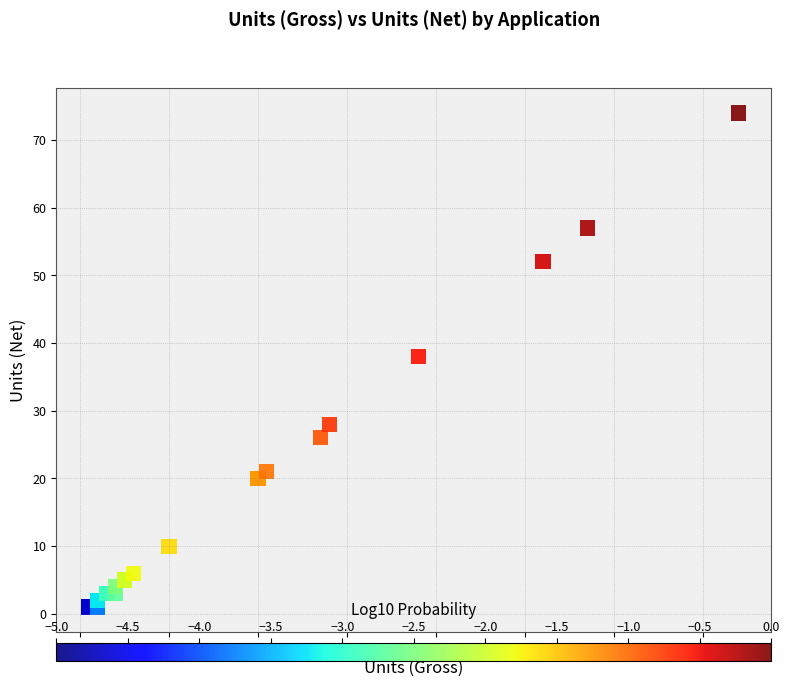

What Y value in the scatter plot is closest to 37?

38